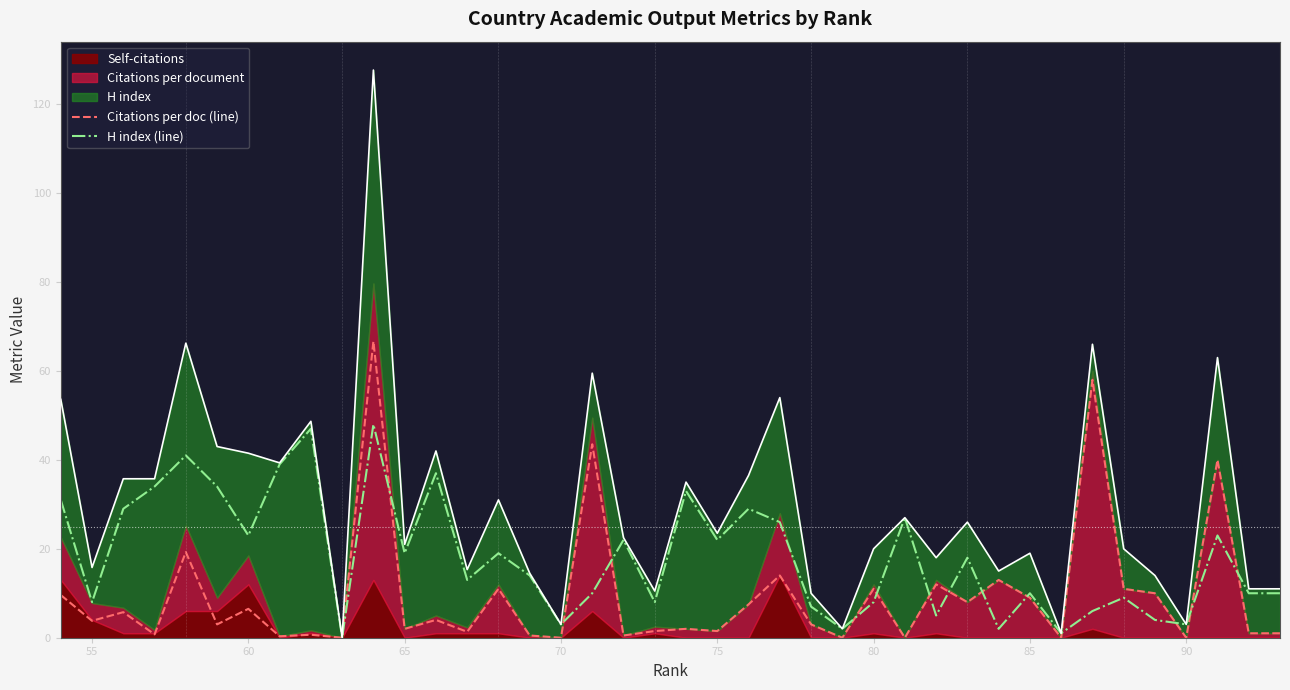

What is the difference between the maximum and second lowest values in the H index (line) series?

47.0